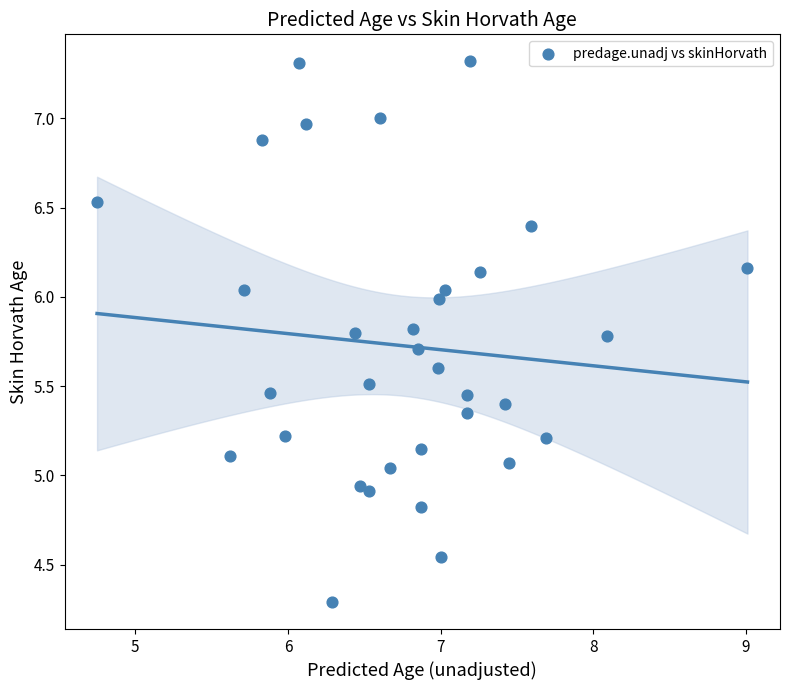

What is the range of Y values (max minus min)?

3.0